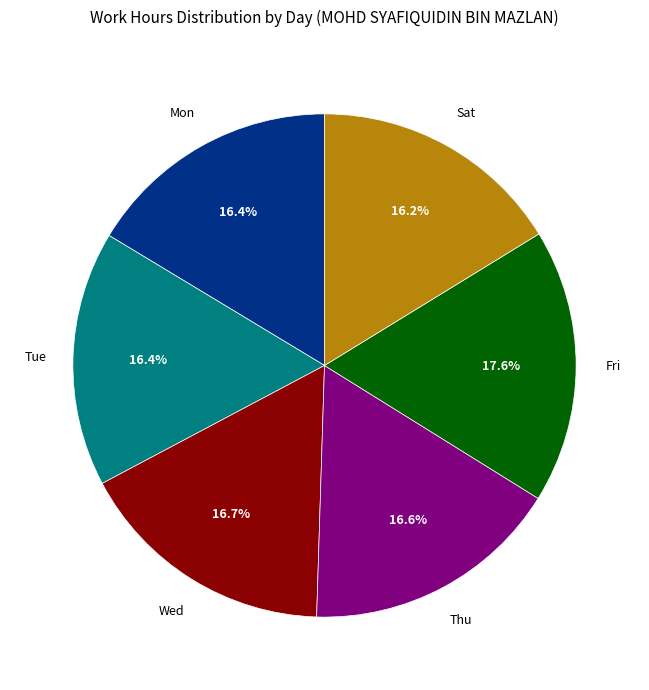

Count the number of slices in the pie.

6